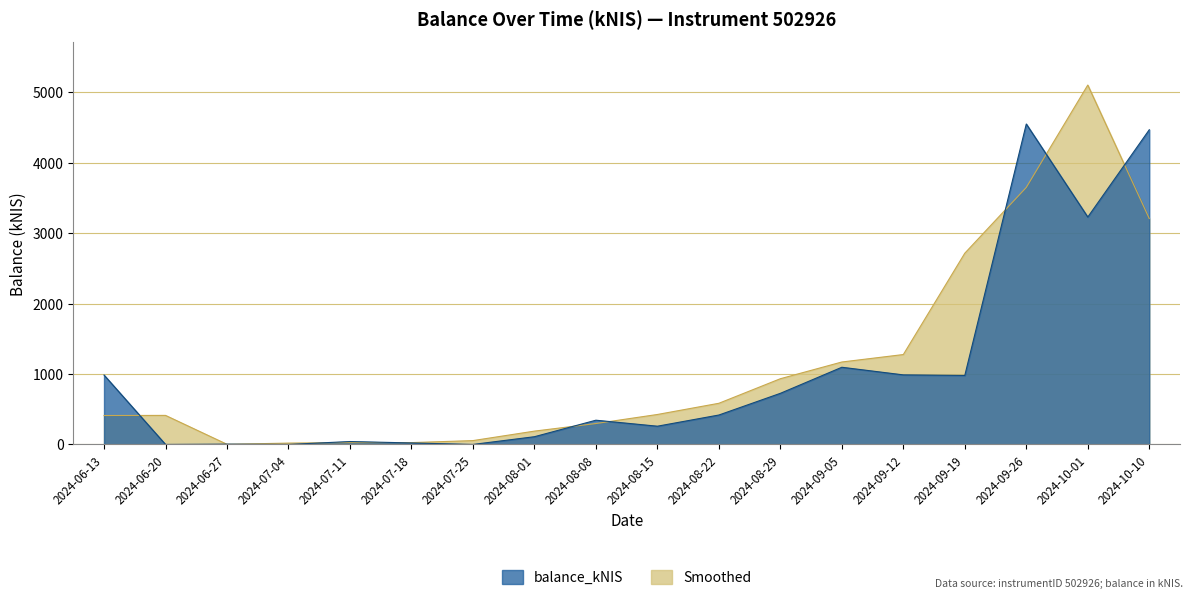

At which label is the value closest to 2273?

2024-10-01